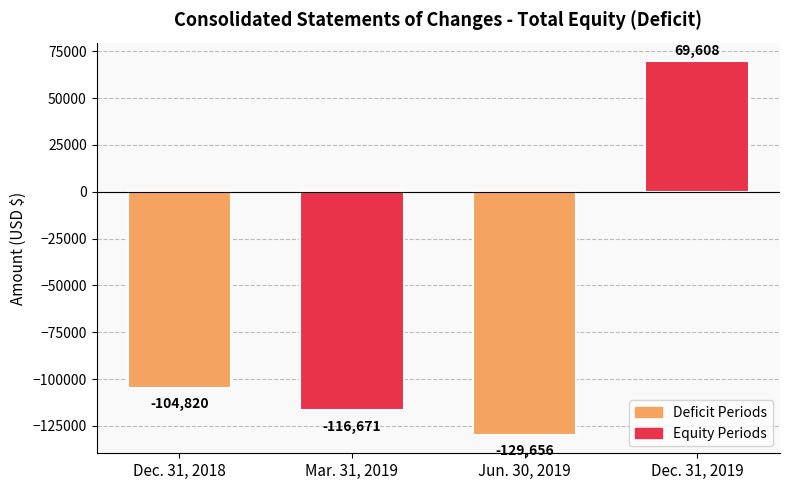

At which label is the value closest to -30024?

Dec. 31, 2018